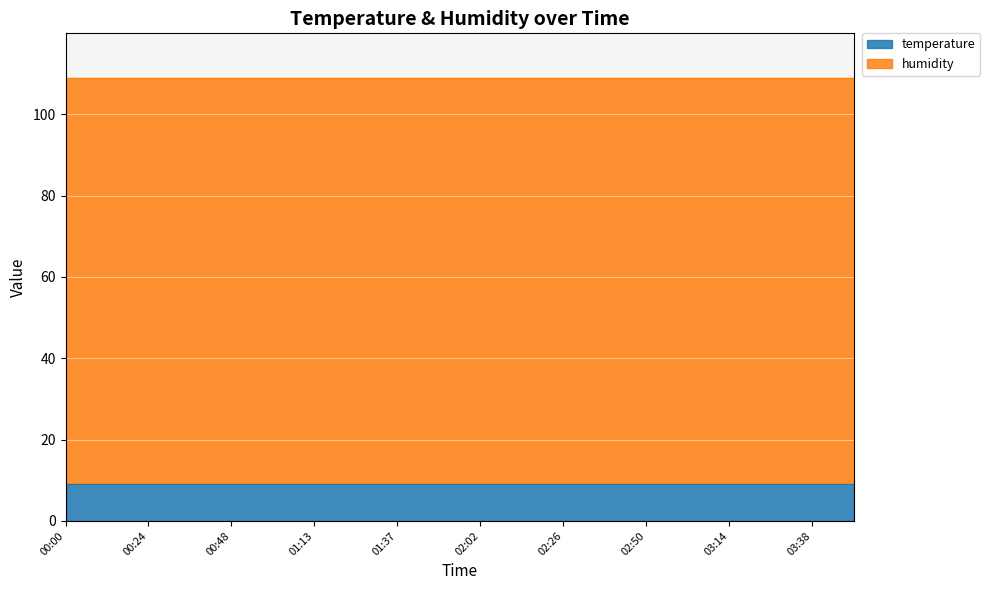

What is the value of the 10th point from the left?

9.0